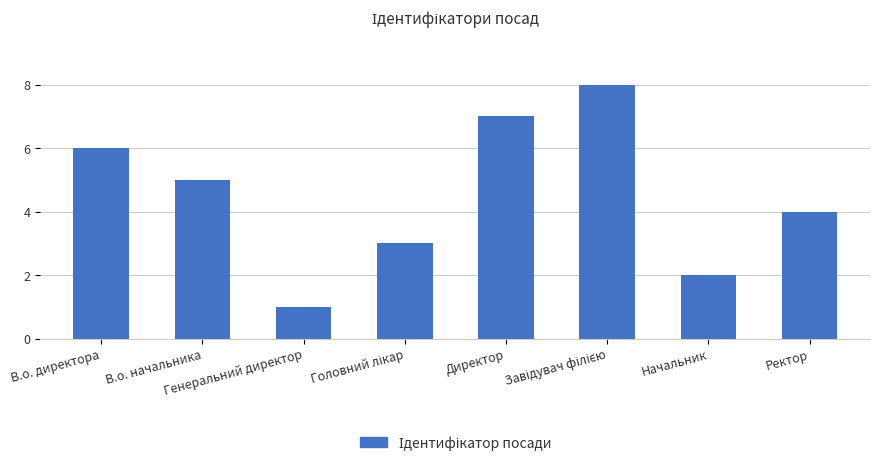

What is the difference between the second highest and second lowest values?

5